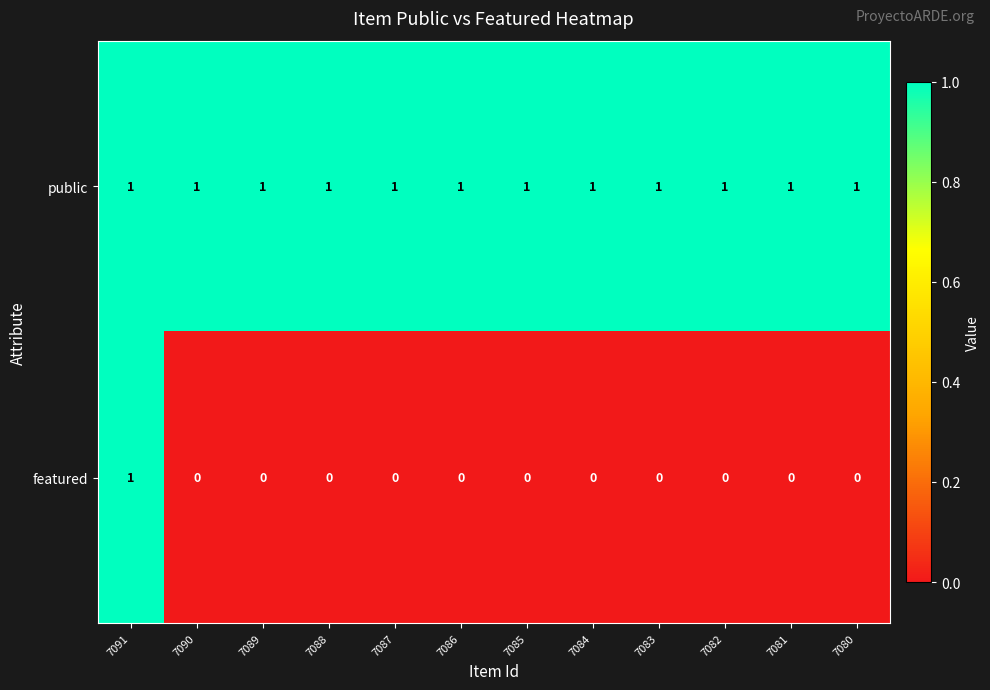

Which category has the highest value in the featured series?

7091